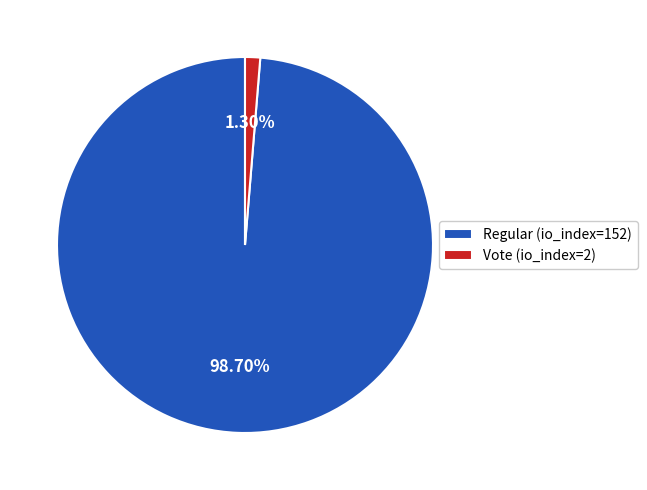

To the nearest percent, what is the average slice percentage?

50%